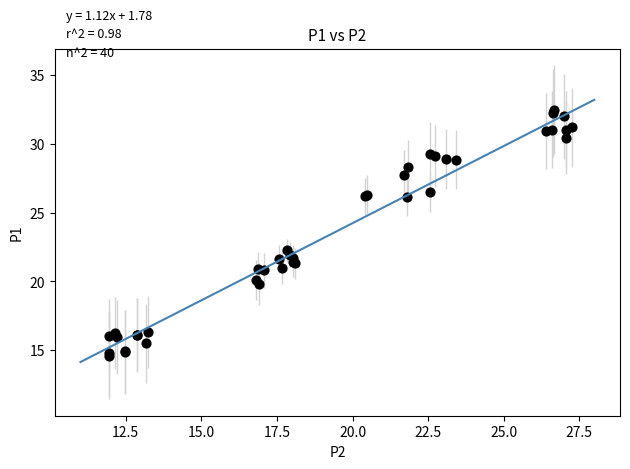

What Y value in the scatter plot is closest to 23?

22.2